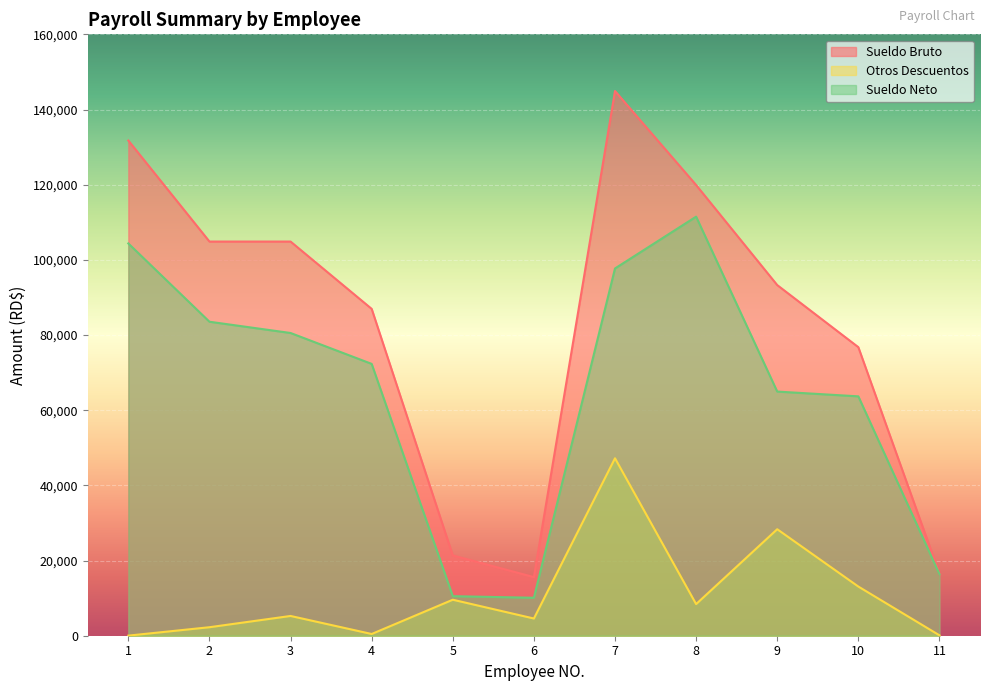

How many interior local valleys does the Otros Descuentos series have?

3